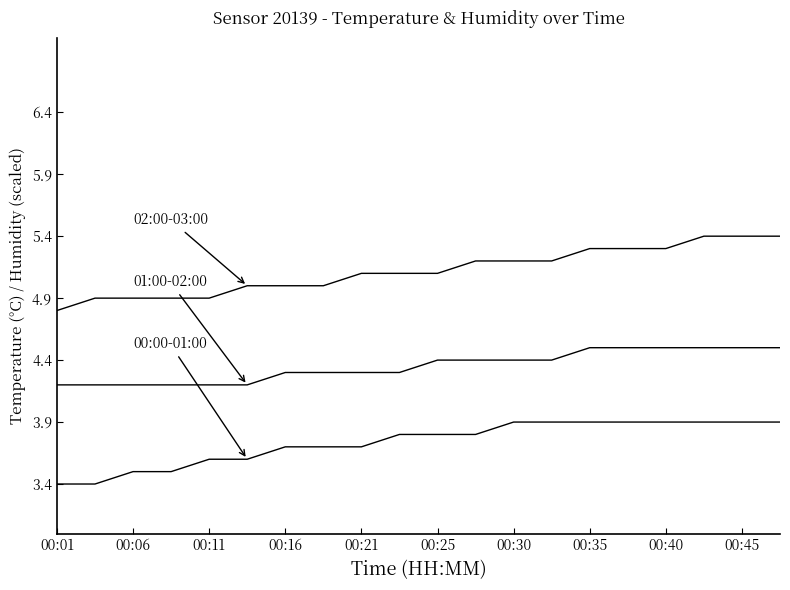

Reading right to left, extract all data points from this chart.

00:00-01:00: 3.9	3.9	3.9	3.9	3.9	3.9	3.9	3.9	3.8	3.8	3.8	3.7	3.7	3.7	3.6	3.6	3.5	3.5	3.4	3.4
01:00-02:00: 4.5	4.5	4.5	4.5	4.5	4.5	4.4	4.4	4.4	4.4	4.3	4.3	4.3	4.3	4.2	4.2	4.2	4.2	4.2	4.2
02:00-03:00: 5.4	5.4	5.4	5.3	5.3	5.3	5.2	5.2	5.2	5.1	5.1	5.1	5.0	5.0	5.0	4.9	4.9	4.9	4.9	4.8
humidity-00:00: 10.5	10.5	10.5	10.5	10.5	10.5	10.5	10.5	10.5	10.5	10.5	10.5	10.5	10.5	10.5	10.5	10.5	10.5	10.5	10.5
humidity-01:00: 10.2	10.2	10.2	10.2	10.2	10.2	10.2	10.2	10.2	10.2	10.2	10.2	10.2	10.2	10.2	10.2	10.2	10.2	10.2	10.2